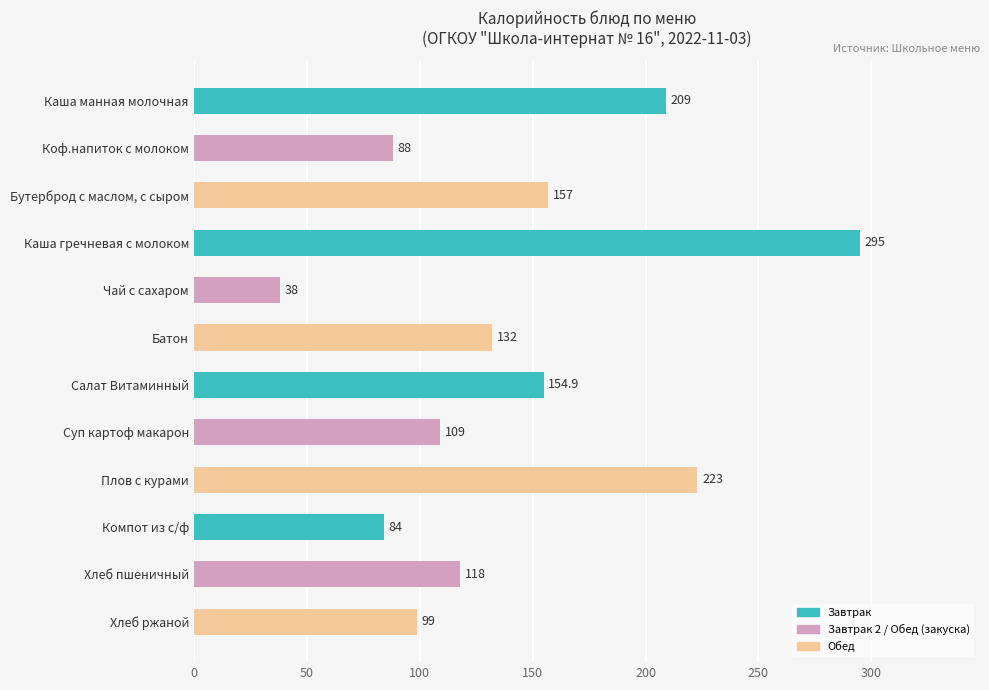

What is the change in value from Коф.напиток с молоком to Хлеб ржаной?

+11.0